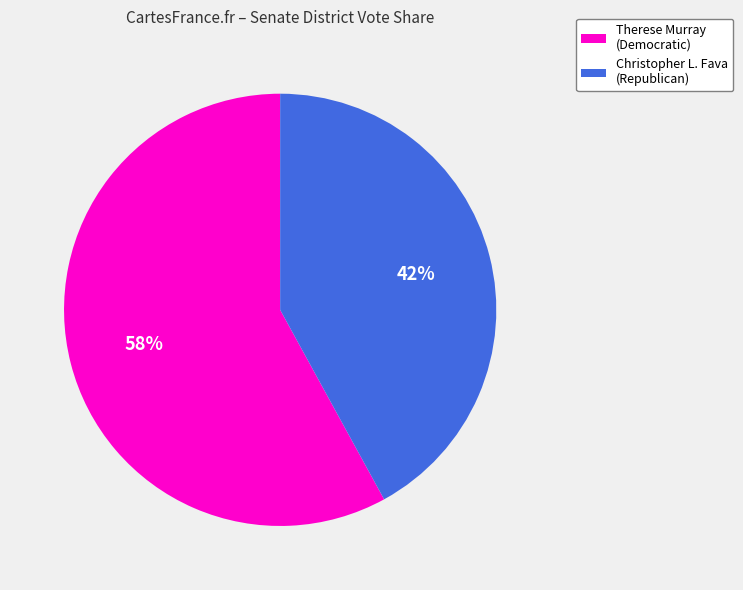

True or false: Christopher L. Fava (Republican) accounts for 29% of the total.

False